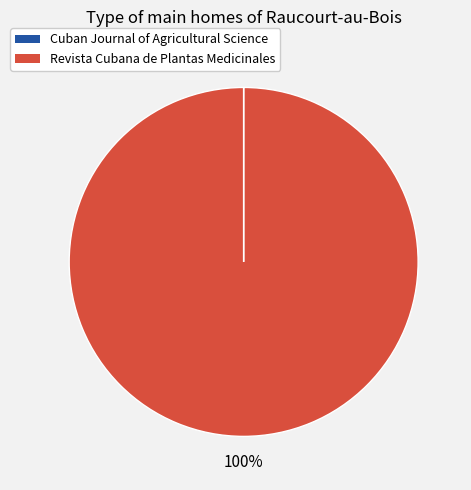

Does any single category account for the majority?

Yes